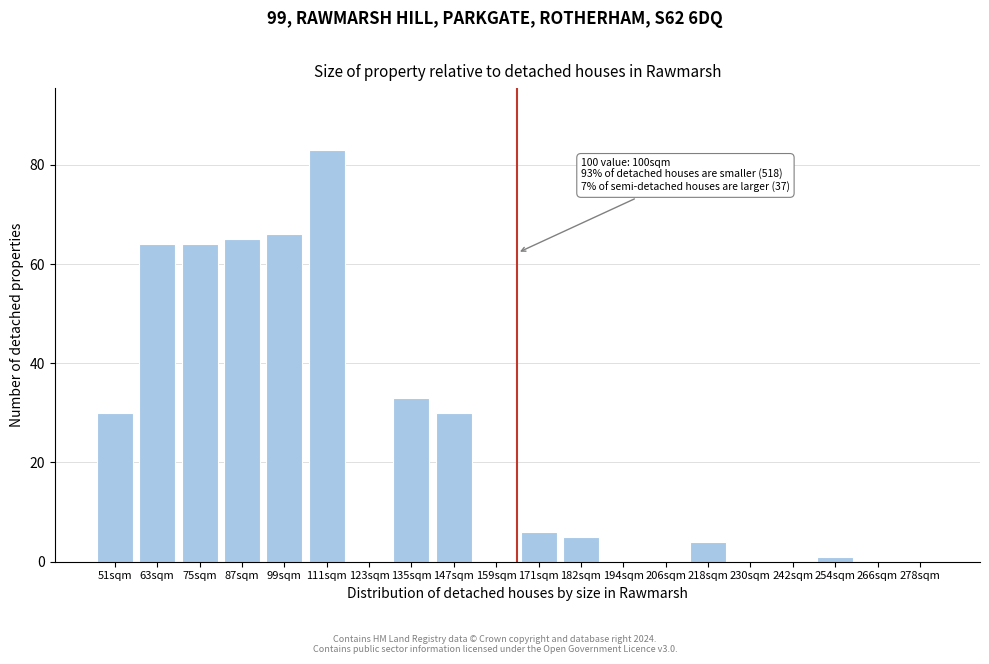

Reading right to left, list all the values displayed in this chart.

278sqm=0	266sqm=0	254sqm=1	242sqm=0	230sqm=0	218sqm=4	206sqm=0	194sqm=0	182sqm=5	171sqm=6	159sqm=0	147sqm=30	135sqm=33	123sqm=0	111sqm=83	99sqm=66	87sqm=65	75sqm=64	63sqm=64	51sqm=30